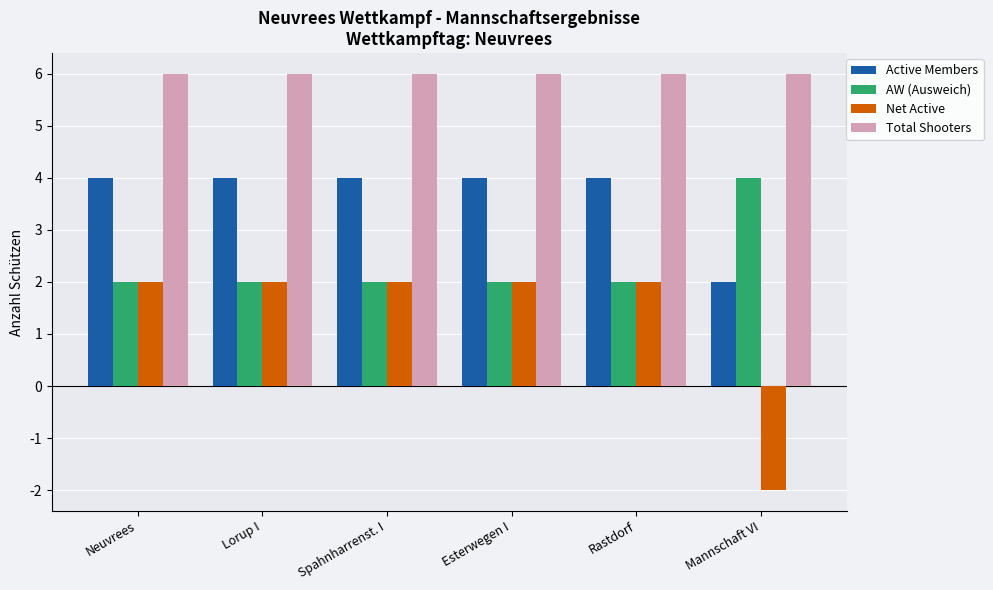

Rank the series by their average value, from lowest to highest.

Net Active, AW (Ausweich), Active Members, Total Shooters